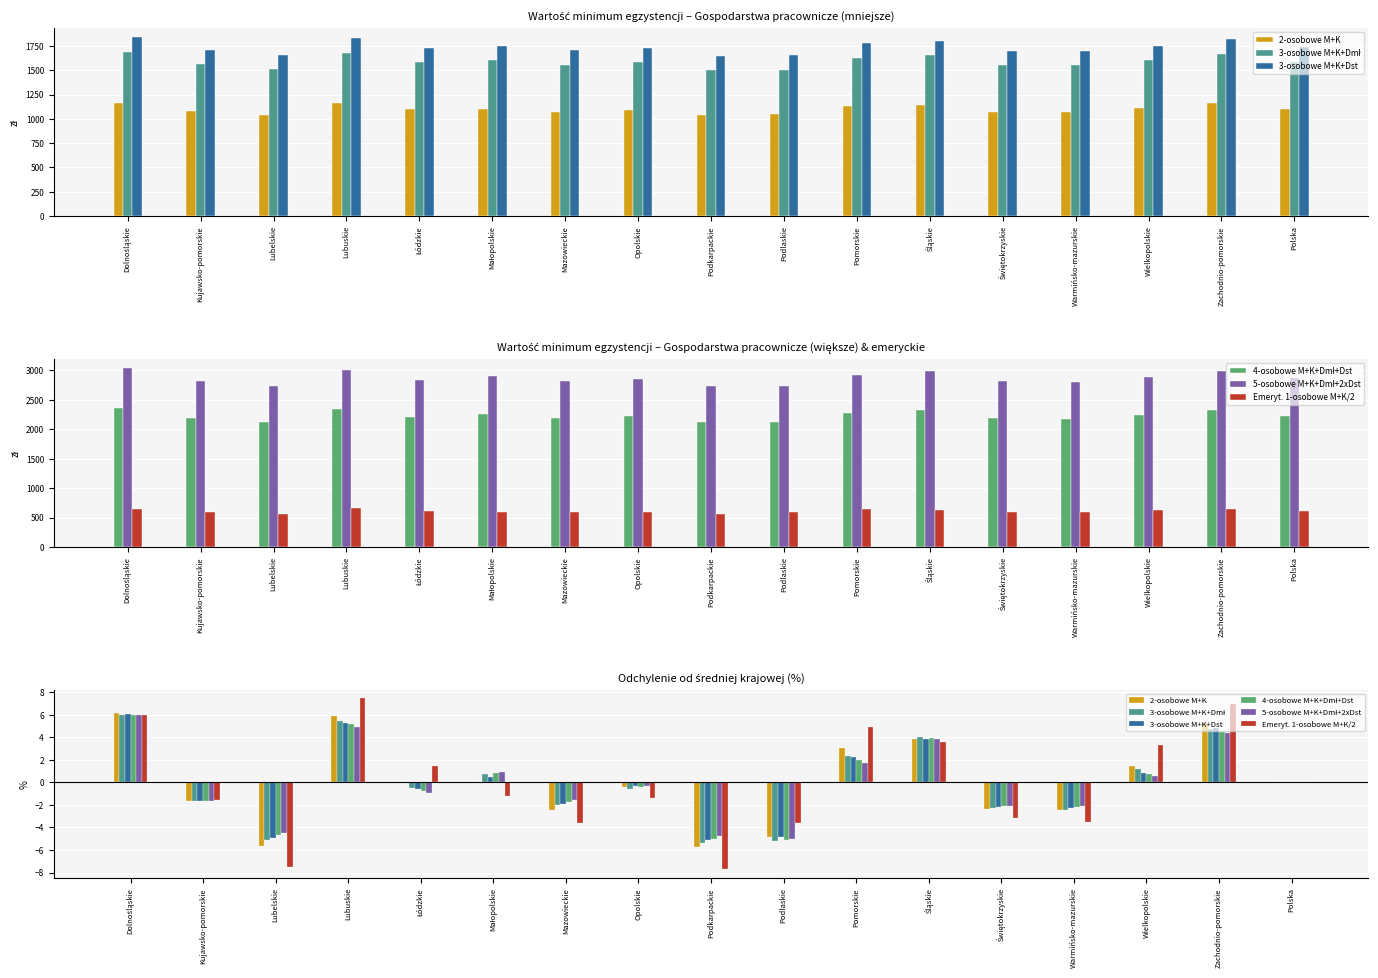

Is the value of 4-osobowe M+K+Dmł+Dst at Wielkopolskie greater than the value of Emeryt. 1-osobowe M+K/2 at Mazowieckie?

Yes